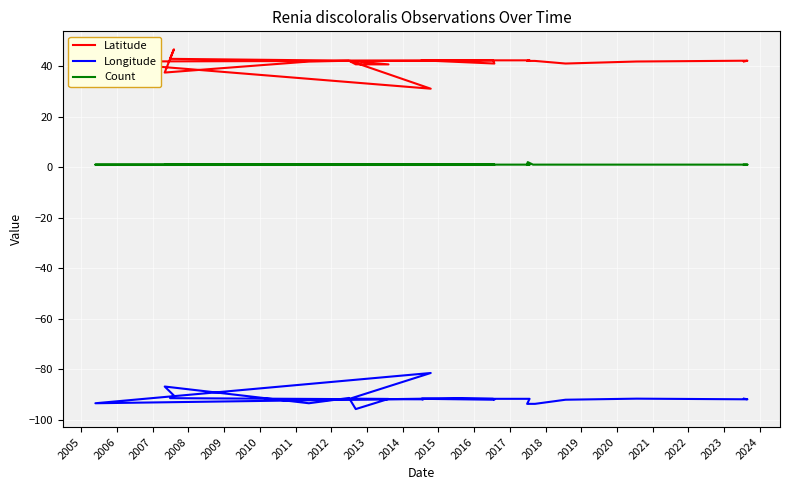

List the series in order of their overall mean, highest first.

Latitude, Count, Longitude